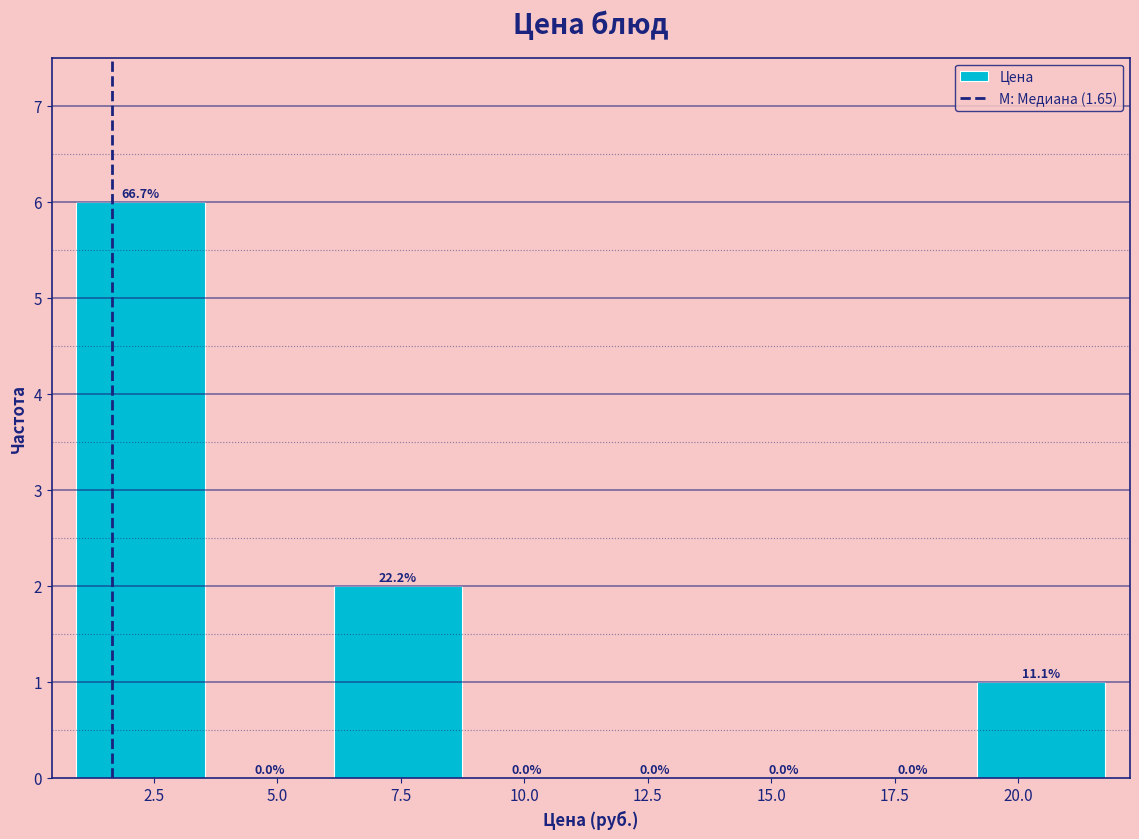

Over which range of the x-axis is the bar tallest?

1.0 to 3.5